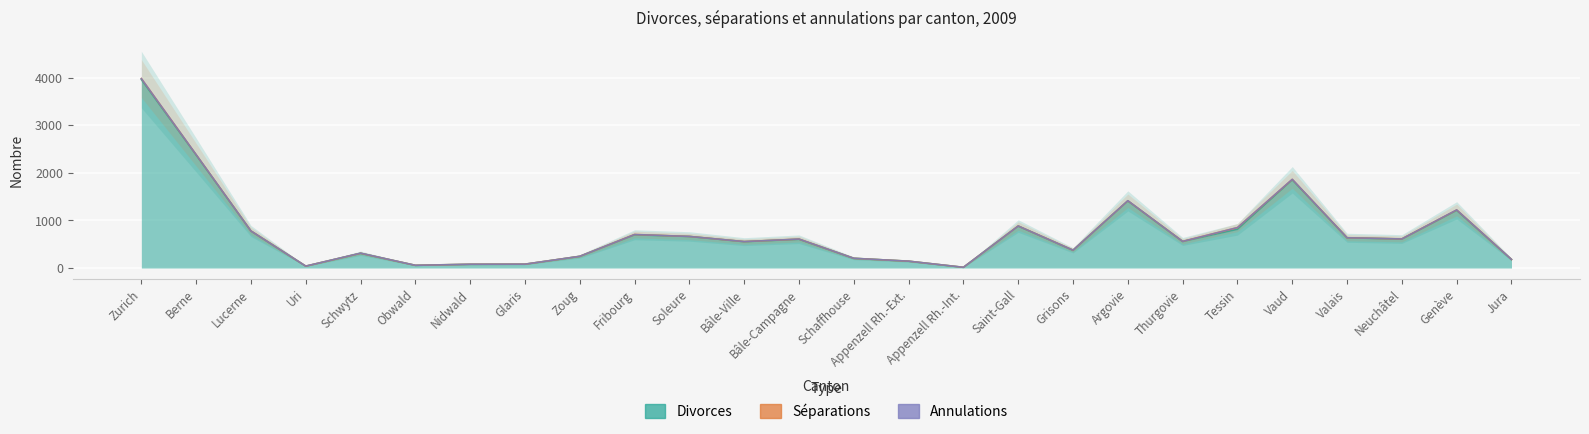

What is the label of the 4th point from the left?

Uri